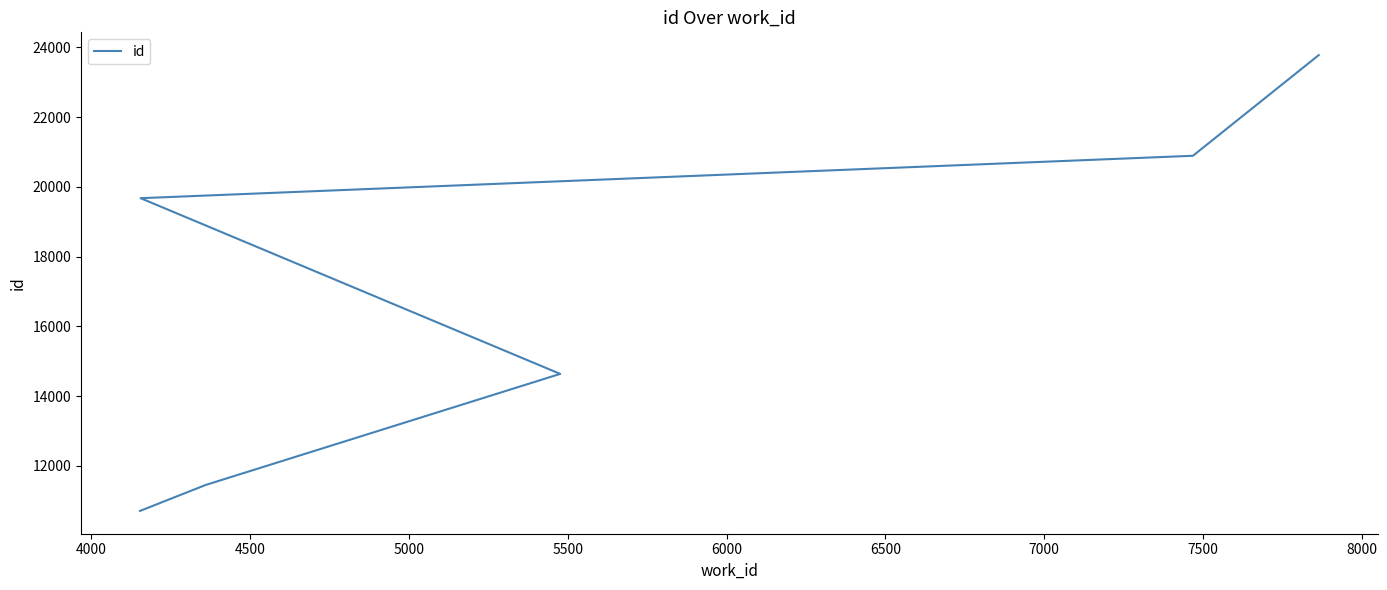

What is the difference between the maximum and minimum values?

13066